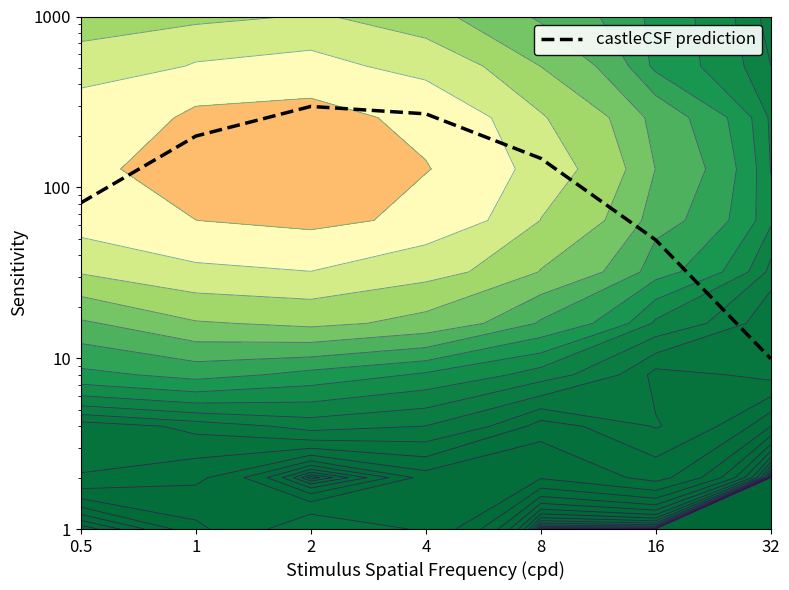

What is the difference between the second highest and second lowest values?

220.1